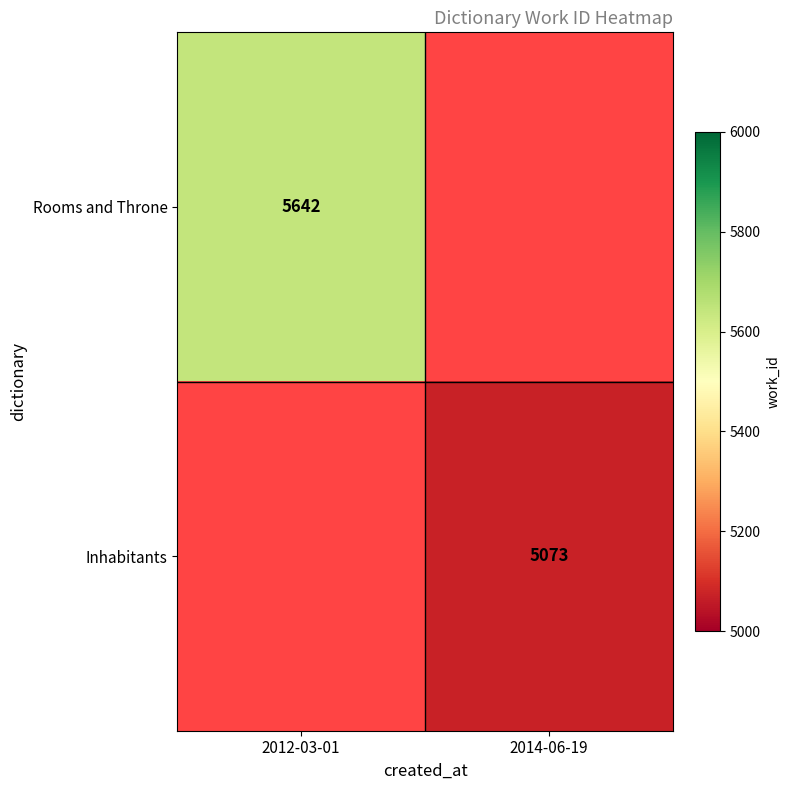

True or false: Inhabitants has a value of 5073 at 2014-06-19.

True